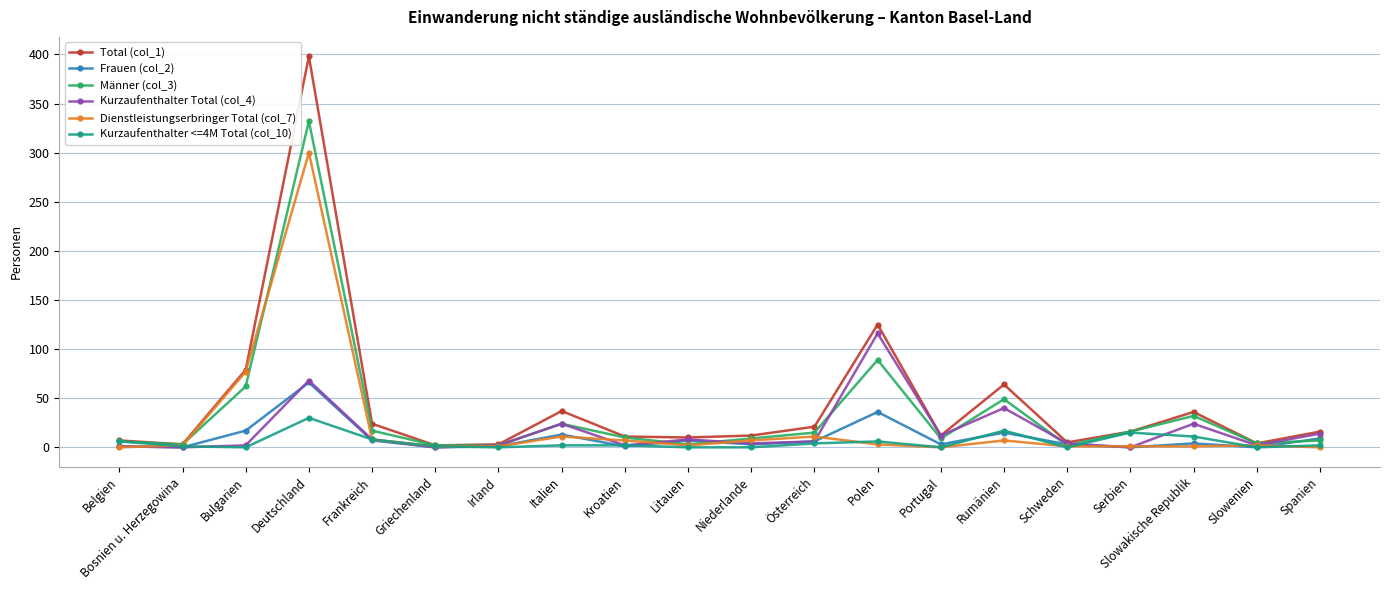

How many interior local peaks does the Frauen (col_2) series have?

6